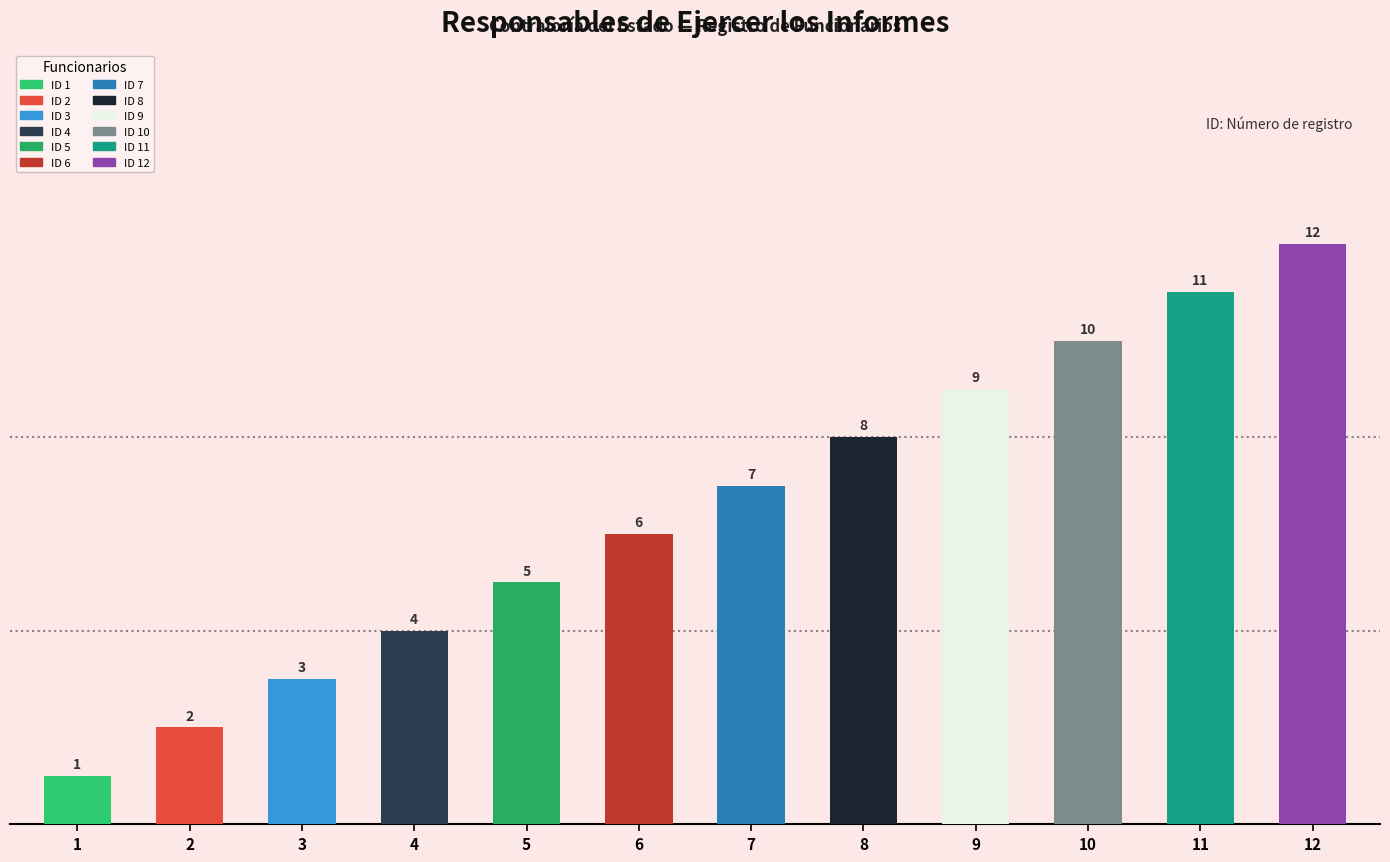

What is the ratio of the value at 6 to the value at 4?

1.5